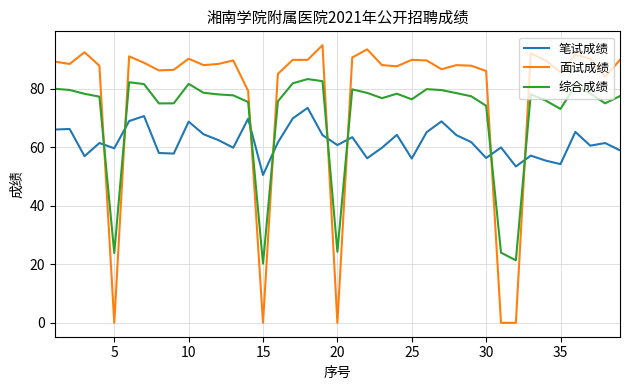

What is the average value of the 面试成绩 series?

77.3